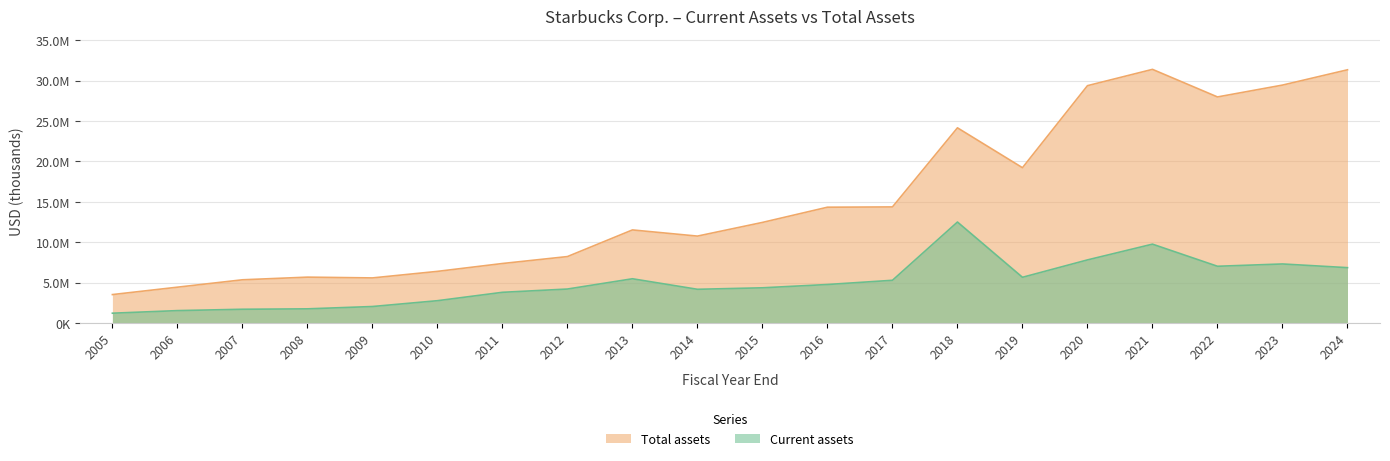

What is the difference between the second highest and minimum values in the Current assets series?

8547066